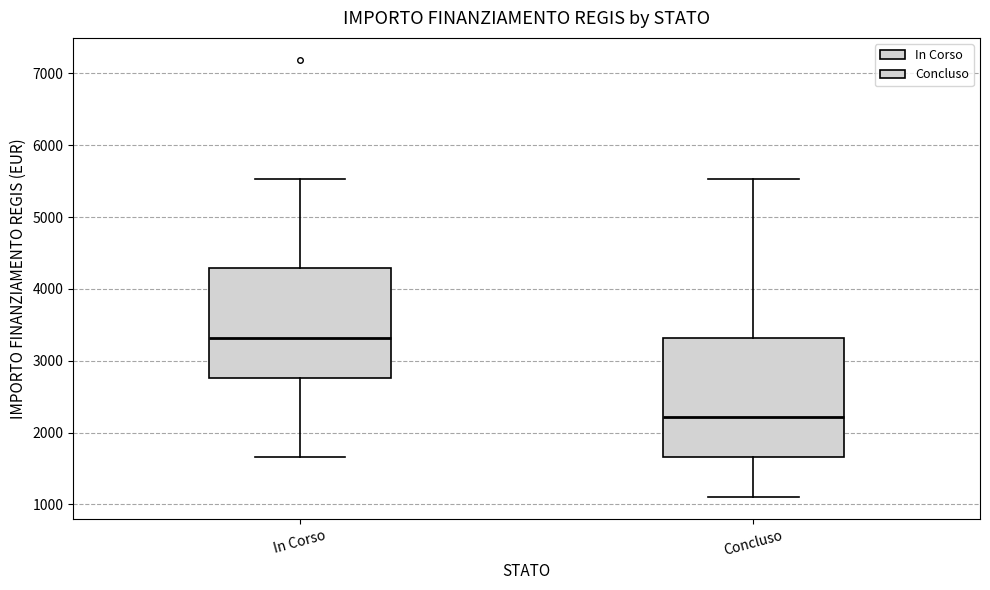

Which box has the highest median line?

In Corso